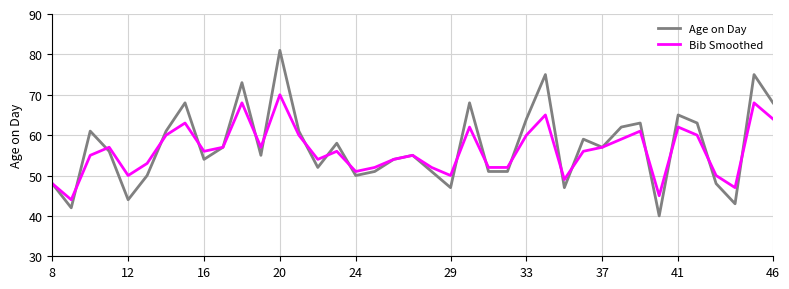

True or false: Age on Day has more than 2 interior local peaks.

True